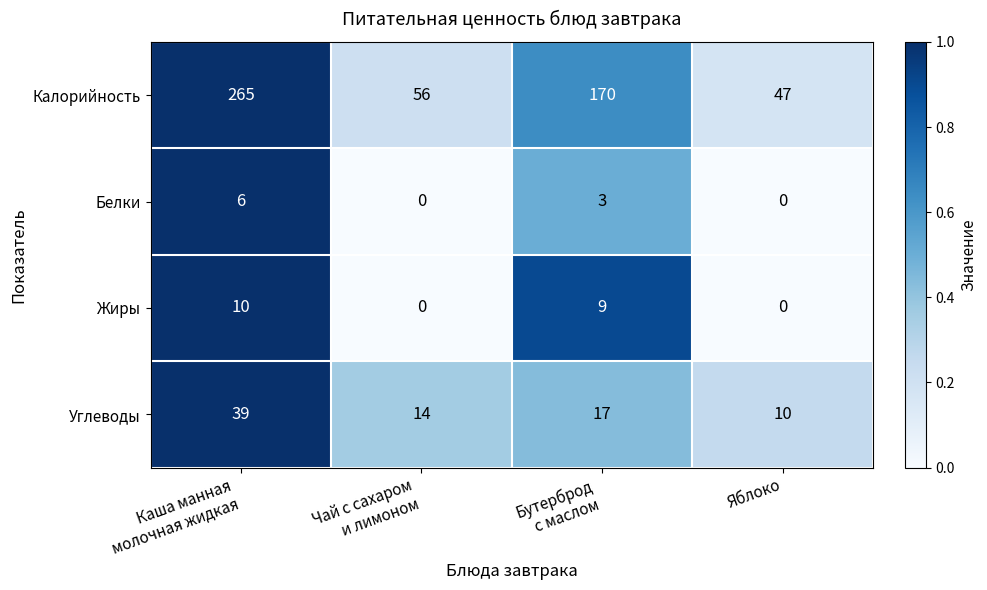

Reading right to left, extract all data points from this chart.

Калорийность: 47	170	56	265
Белки: 0	3	0	6
Жиры: 0	9	0	10
Углеводы: 10	17	14	39